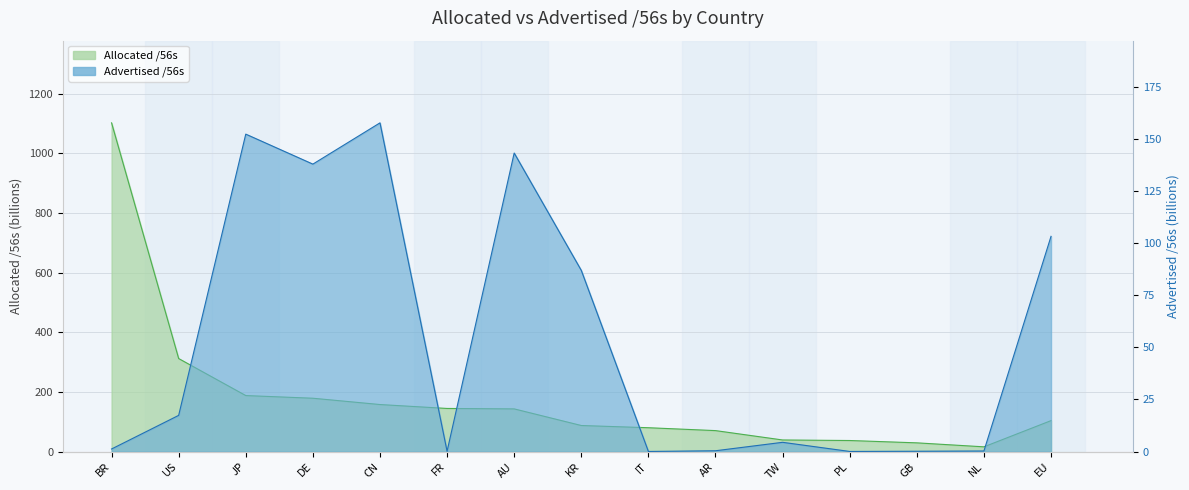

Which series has the largest range (max minus min)?

allocated_56s